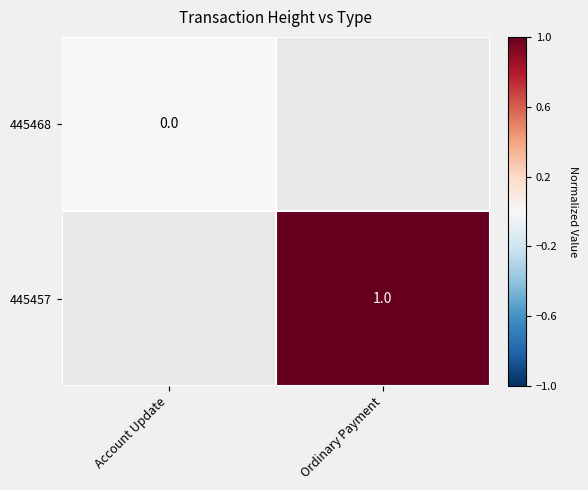

Is the value of 445457 at Ordinary Payment greater than the value of 445468 at Account Update?

Yes